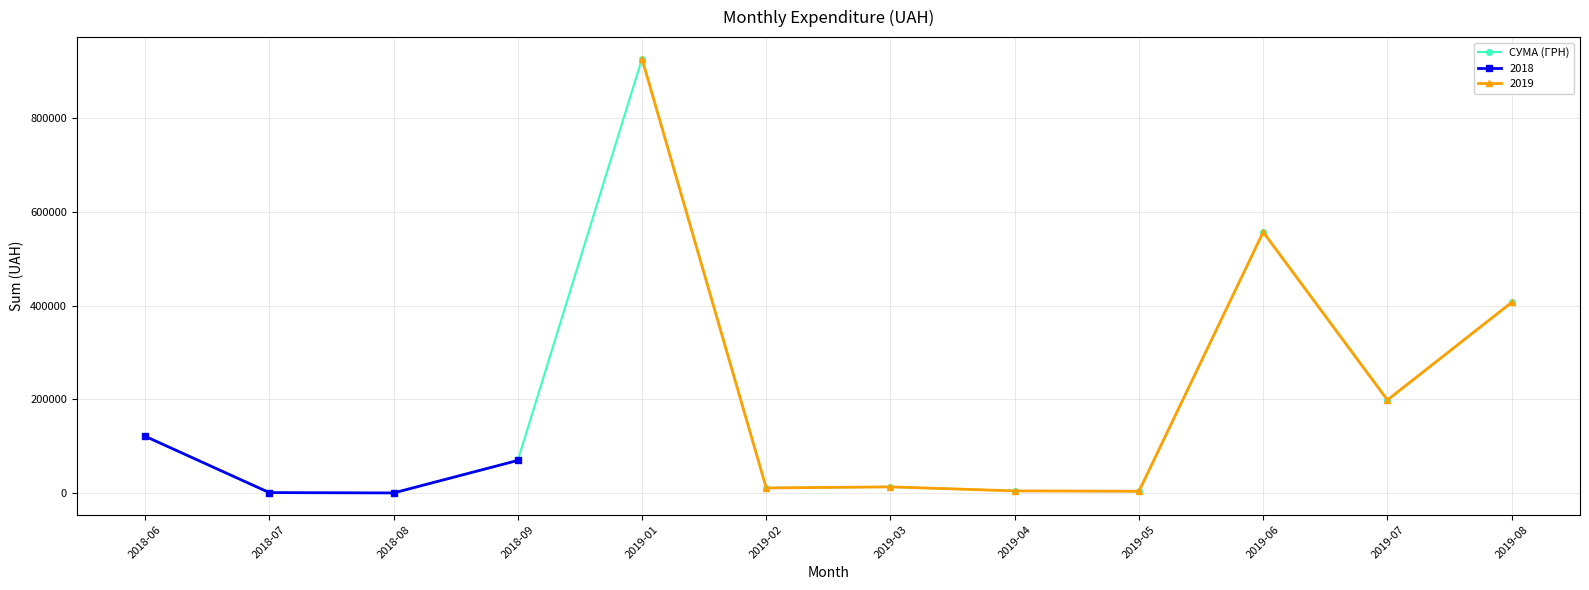

What is the change in value from 2019-06 to 2019-08?

-150073.7